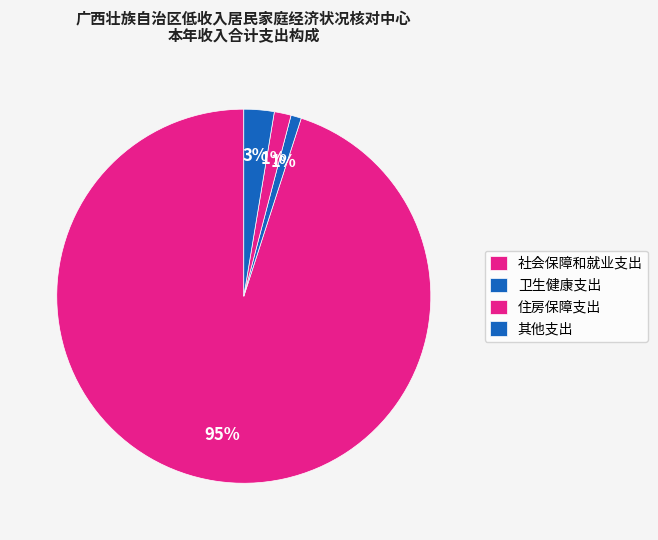

Which slice is the smallest?

卫生健康支出